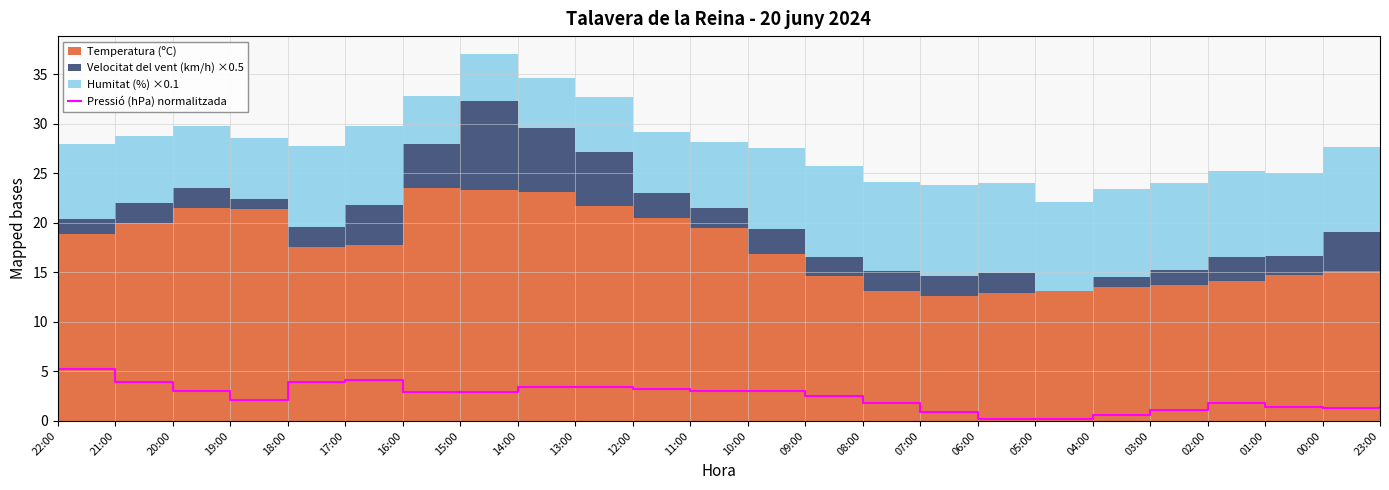

Reading left to right, transcribe all the data shown in this chart.

5.2	3.9	3.1	2.2	3.9	4.1	2.9	2.9	3.4	3.4	3.2	3.1	3.1	2.5	1.8	0.9	0.2	0.2	0.6	1.1	1.8	1.5	1.3	1.5